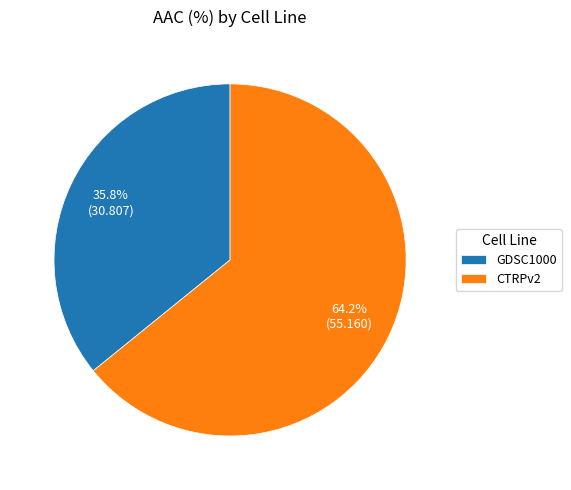

Between CTRPv2 and GDSC1000, which is larger?

CTRPv2